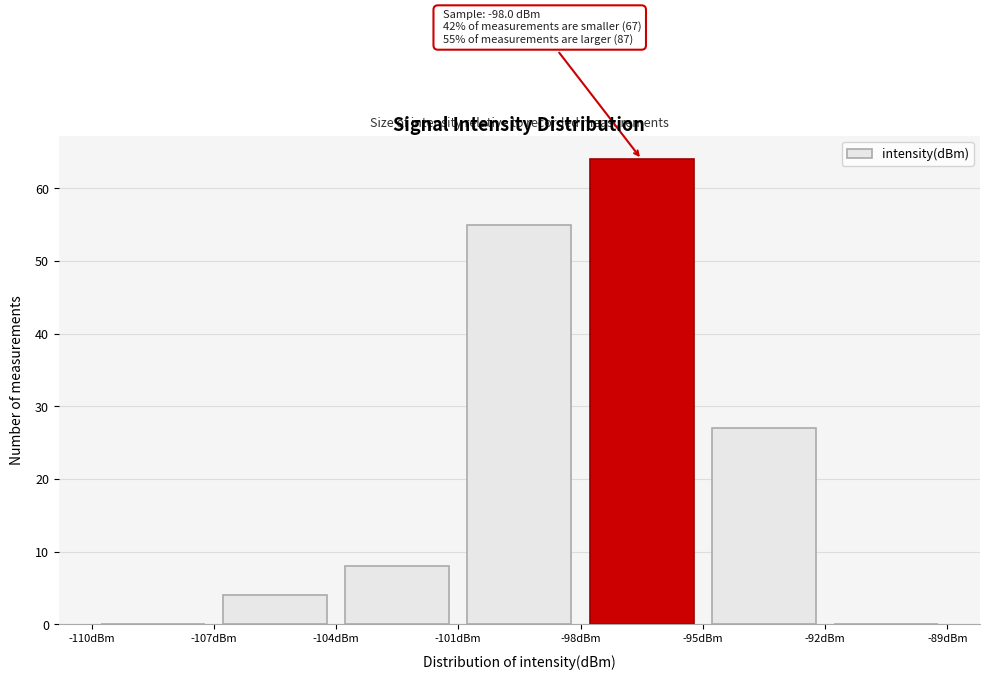

Over which range of the x-axis is the bar tallest?

-98 to -95